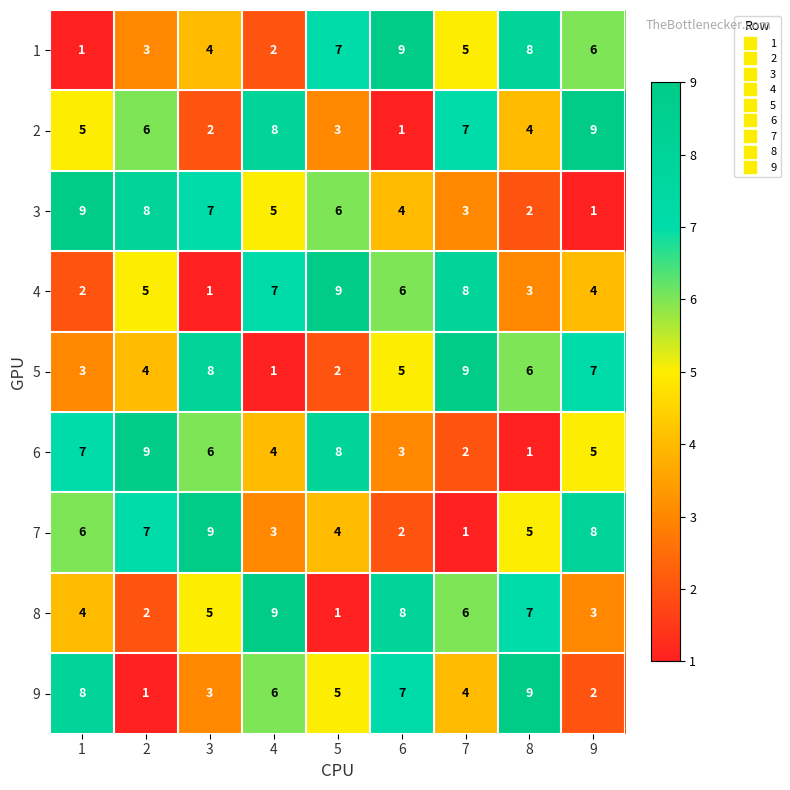

What is the maximum value for 7?

9